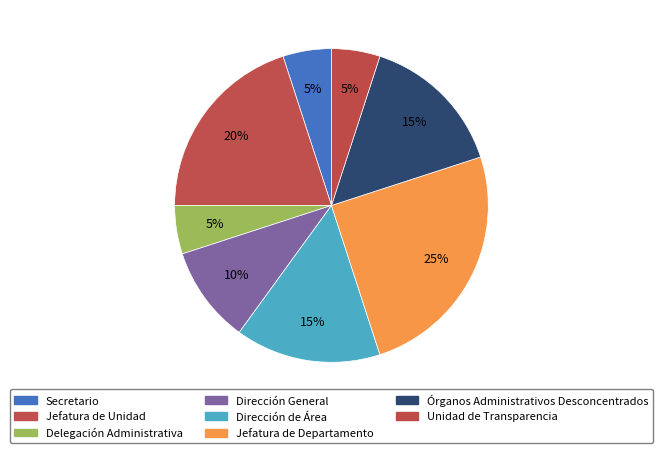

Which has a higher value, Jefatura de Unidad or Delegación Administrativa?

Jefatura de Unidad